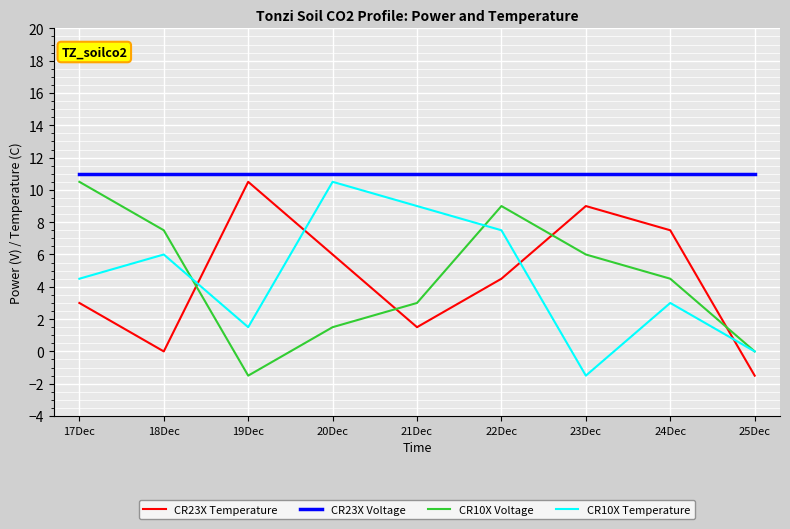

True or false: CR23X Voltage and CR10X Voltage cross at least once.

False